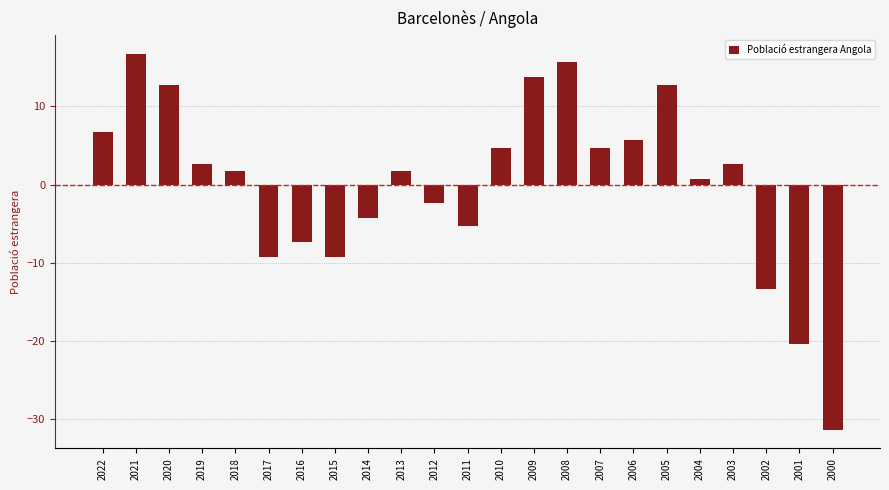

What is the approximate value at 2014?

-4.3